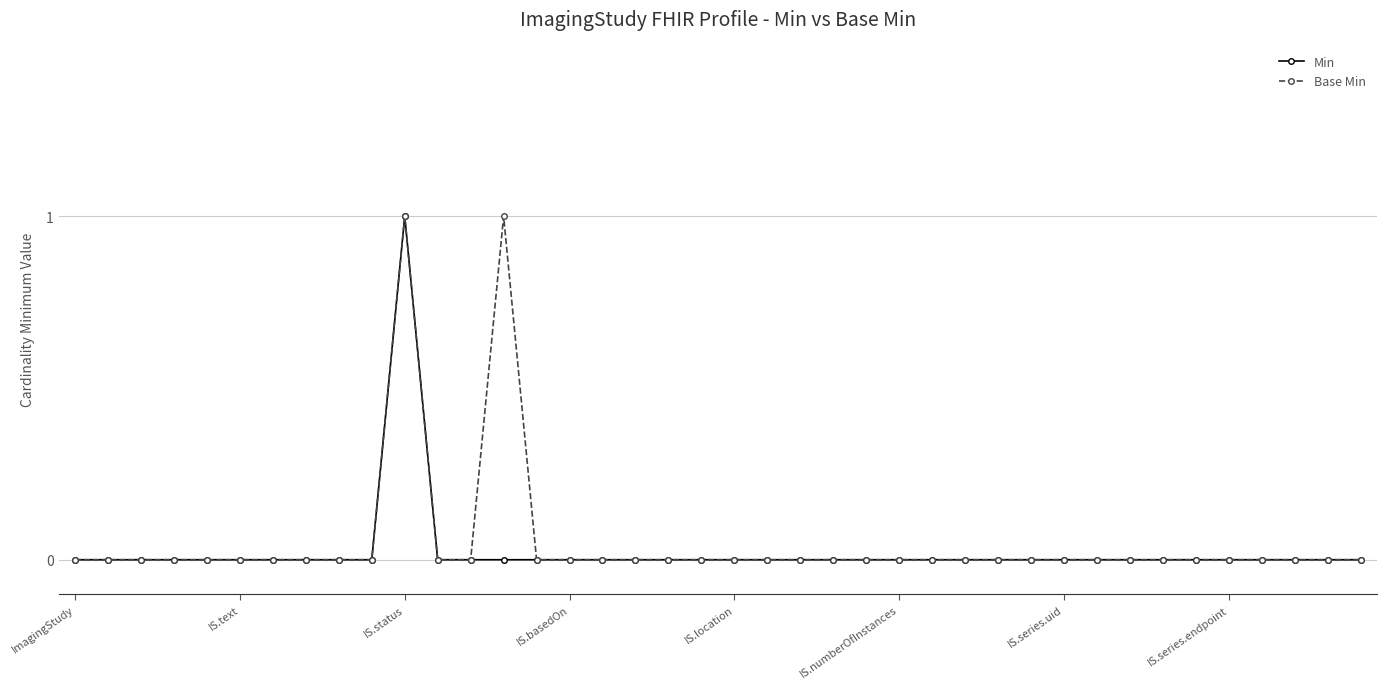

True or false: Base Min has more than 0 points higher than both neighbors.

True